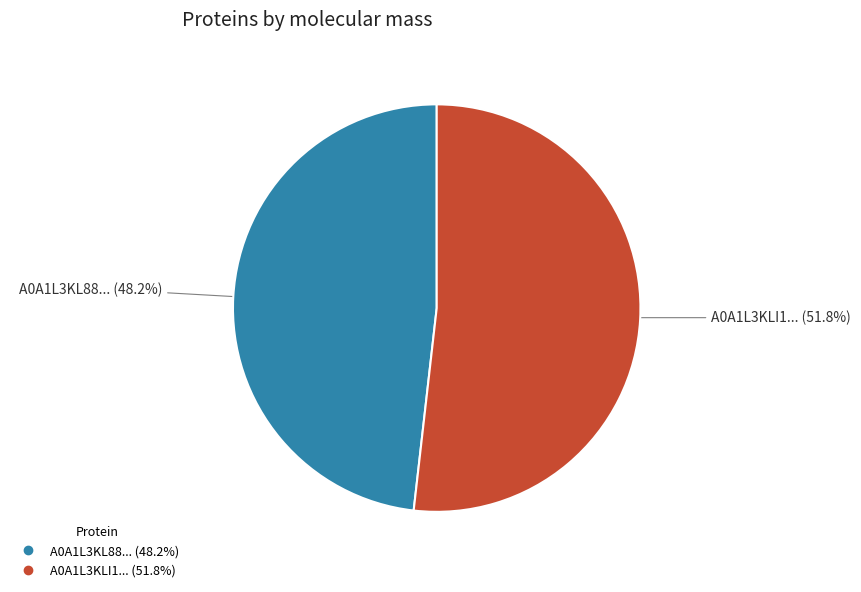

Is there a majority slice in this chart?

Yes